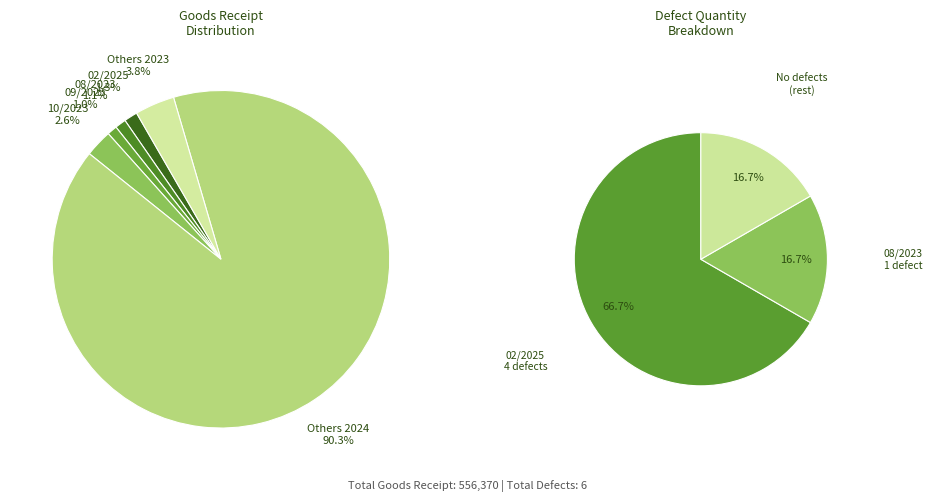

To the nearest percent, what portion does 08/2023 represent?

17%